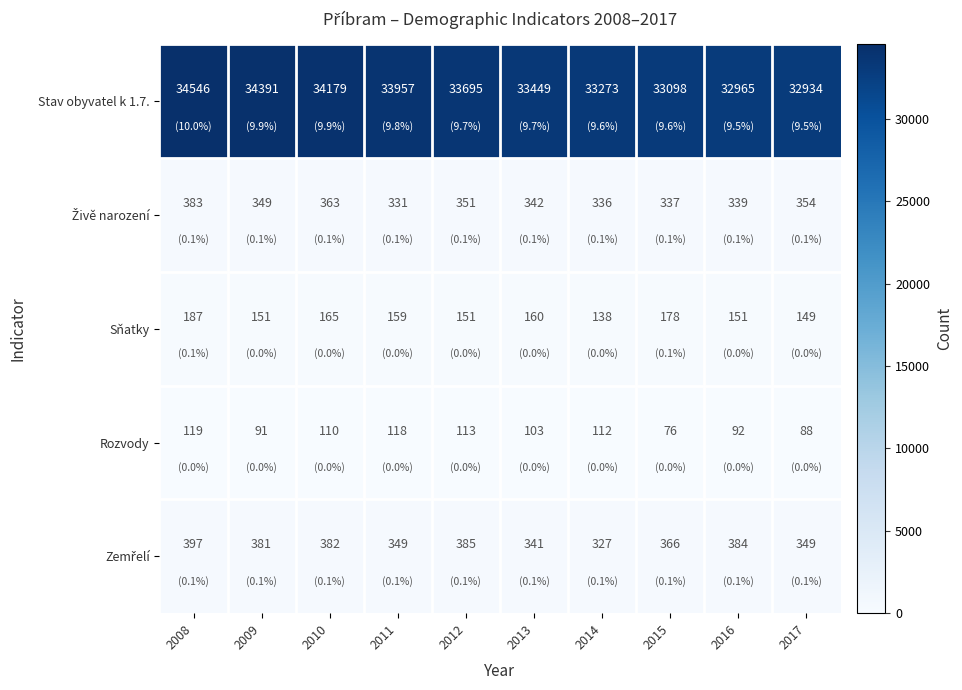

List the labels in order of Stav obyvatel k 1.7. value, smallest first.

2017, 2016, 2015, 2014, 2013, 2012, 2011, 2010, 2009, 2008